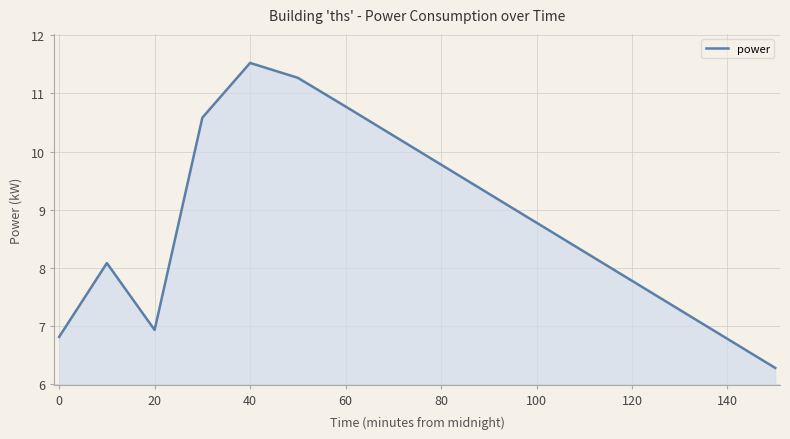

What is the smallest value displayed?

6.3